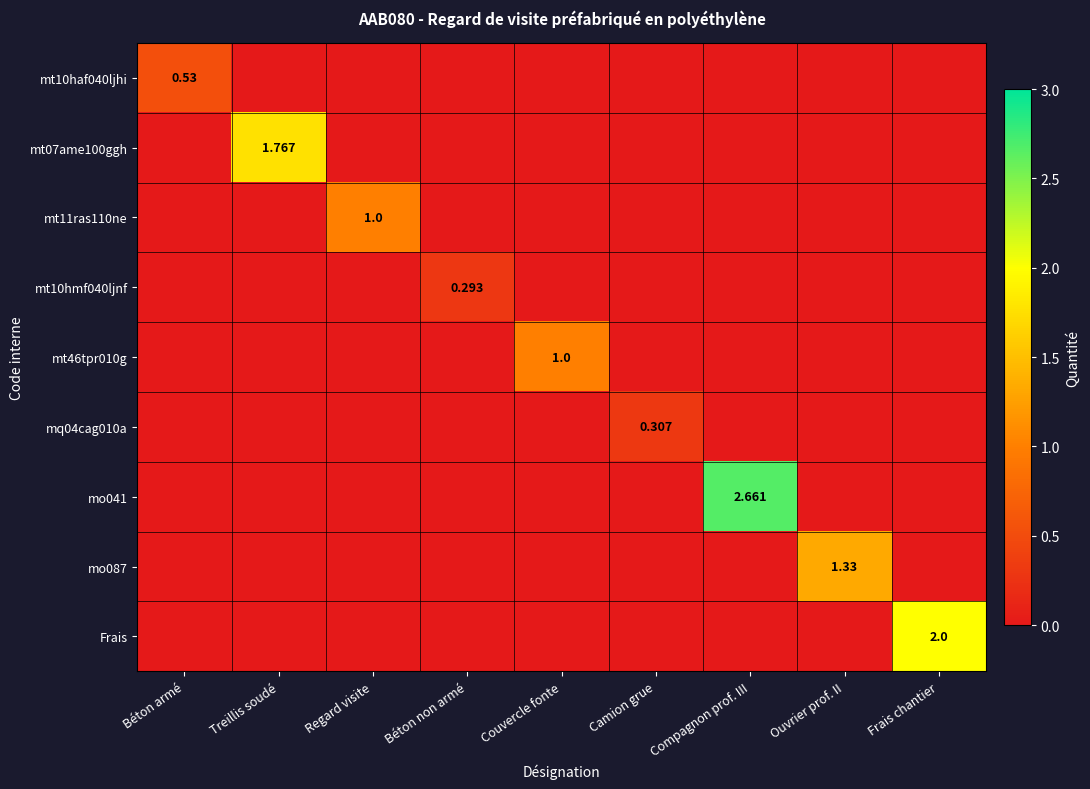

Is the value of mt10haf040ljhi at Ouvrier prof. II greater than the value of mq04cag010a at Couvercle fonte?

No